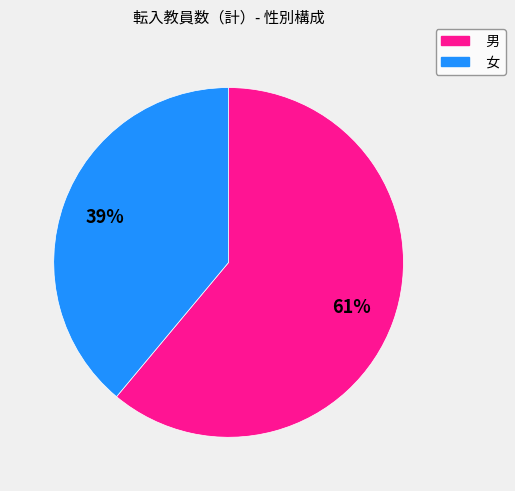

Do 男 and 女 together represent more than half of the pie?

Yes